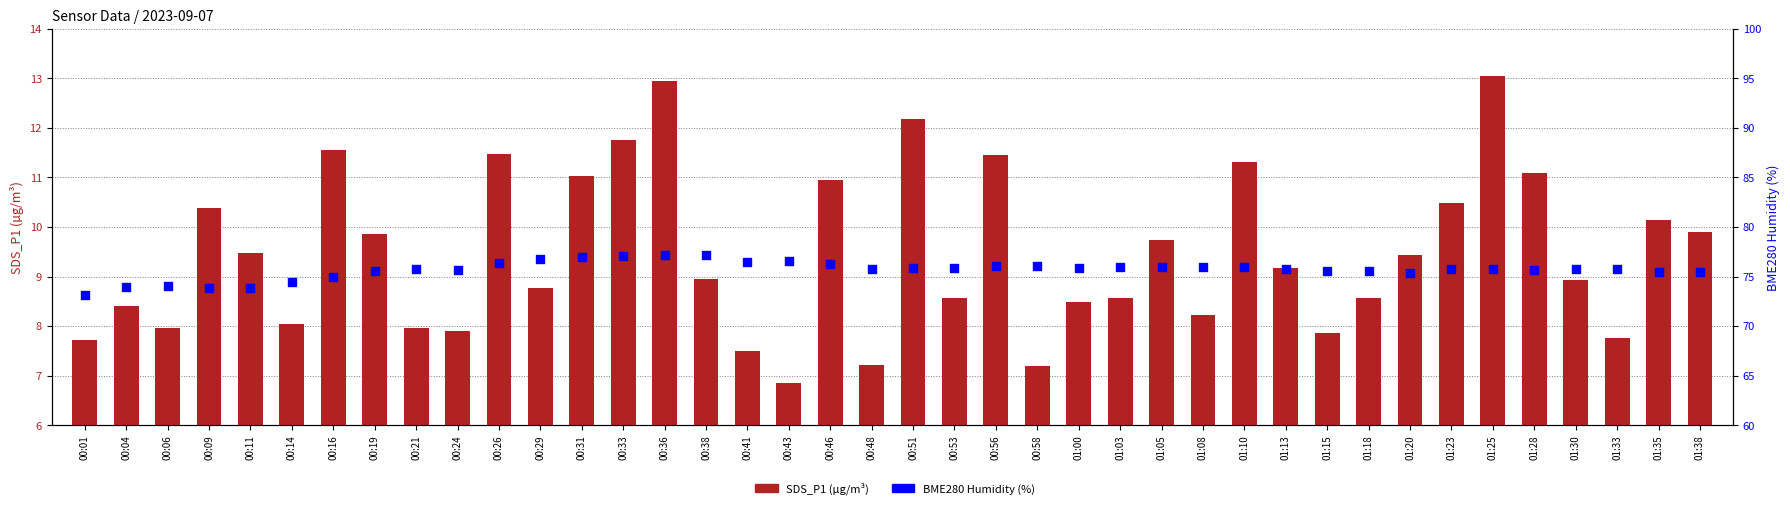

Is the value of BME280_humidity at 00:38 greater than the value of SDS_P1 at 00:58?

Yes